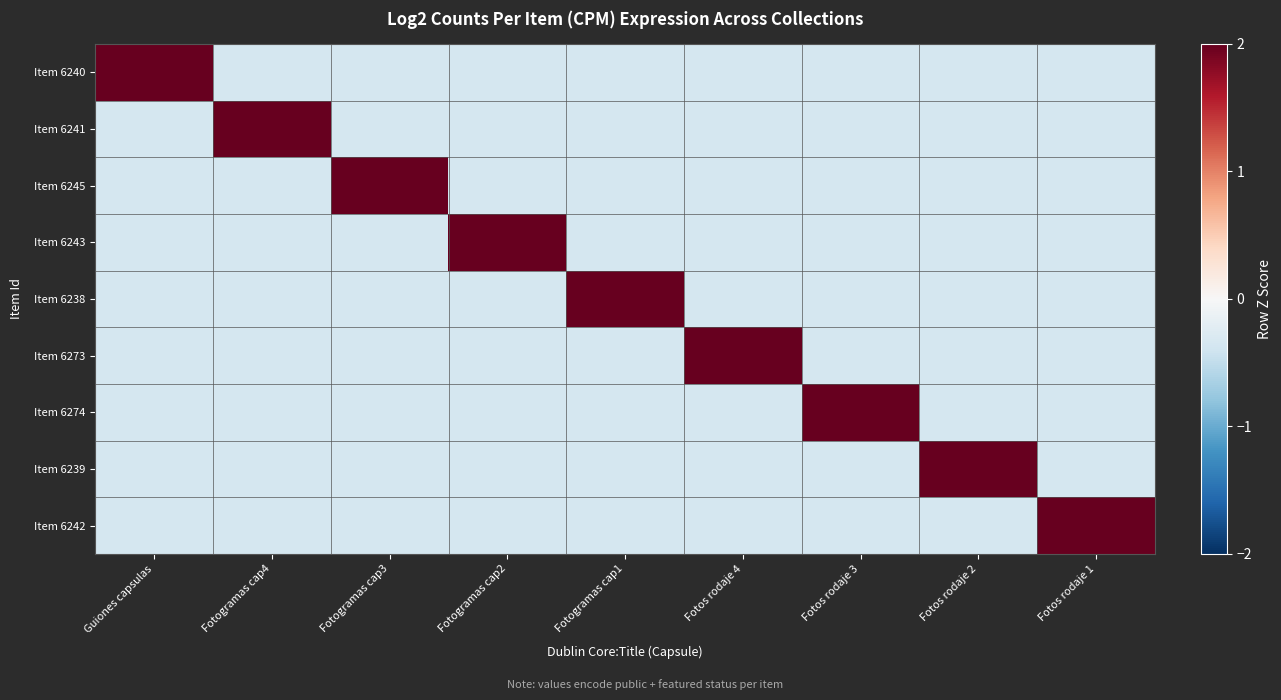

Reading left to right, list all the values displayed in this chart.

Item 6240: Guiones capsulas=2.8	Fotogramas cap4=-0.4	Fotogramas cap3=-0.4	Fotogramas cap2=-0.4	Fotogramas cap1=-0.4	Fotos rodaje 4=-0.4	Fotos rodaje 3=-0.4	Fotos rodaje 2=-0.4	Fotos rodaje 1=-0.4
Item 6241: Guiones capsulas=-0.4	Fotogramas cap4=2.8	Fotogramas cap3=-0.4	Fotogramas cap2=-0.4	Fotogramas cap1=-0.4	Fotos rodaje 4=-0.4	Fotos rodaje 3=-0.4	Fotos rodaje 2=-0.4	Fotos rodaje 1=-0.4
Item 6245: Guiones capsulas=-0.4	Fotogramas cap4=-0.4	Fotogramas cap3=2.8	Fotogramas cap2=-0.4	Fotogramas cap1=-0.4	Fotos rodaje 4=-0.4	Fotos rodaje 3=-0.4	Fotos rodaje 2=-0.4	Fotos rodaje 1=-0.4
Item 6243: Guiones capsulas=-0.4	Fotogramas cap4=-0.4	Fotogramas cap3=-0.4	Fotogramas cap2=2.8	Fotogramas cap1=-0.4	Fotos rodaje 4=-0.4	Fotos rodaje 3=-0.4	Fotos rodaje 2=-0.4	Fotos rodaje 1=-0.4
Item 6238: Guiones capsulas=-0.4	Fotogramas cap4=-0.4	Fotogramas cap3=-0.4	Fotogramas cap2=-0.4	Fotogramas cap1=2.8	Fotos rodaje 4=-0.4	Fotos rodaje 3=-0.4	Fotos rodaje 2=-0.4	Fotos rodaje 1=-0.4
Item 6273: Guiones capsulas=-0.4	Fotogramas cap4=-0.4	Fotogramas cap3=-0.4	Fotogramas cap2=-0.4	Fotogramas cap1=-0.4	Fotos rodaje 4=2.8	Fotos rodaje 3=-0.4	Fotos rodaje 2=-0.4	Fotos rodaje 1=-0.4
Item 6274: Guiones capsulas=-0.4	Fotogramas cap4=-0.4	Fotogramas cap3=-0.4	Fotogramas cap2=-0.4	Fotogramas cap1=-0.4	Fotos rodaje 4=-0.4	Fotos rodaje 3=2.8	Fotos rodaje 2=-0.4	Fotos rodaje 1=-0.4
Item 6239: Guiones capsulas=-0.4	Fotogramas cap4=-0.4	Fotogramas cap3=-0.4	Fotogramas cap2=-0.4	Fotogramas cap1=-0.4	Fotos rodaje 4=-0.4	Fotos rodaje 3=-0.4	Fotos rodaje 2=2.8	Fotos rodaje 1=-0.4
Item 6242: Guiones capsulas=-0.4	Fotogramas cap4=-0.4	Fotogramas cap3=-0.4	Fotogramas cap2=-0.4	Fotogramas cap1=-0.4	Fotos rodaje 4=-0.4	Fotos rodaje 3=-0.4	Fotos rodaje 2=-0.4	Fotos rodaje 1=2.8